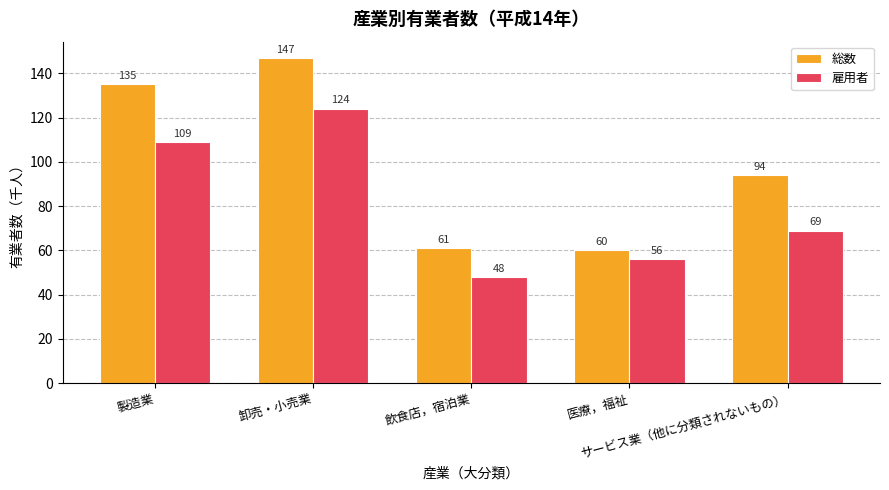

Read the 雇用者 value at 卸売・小売業, to the nearest 10.

120